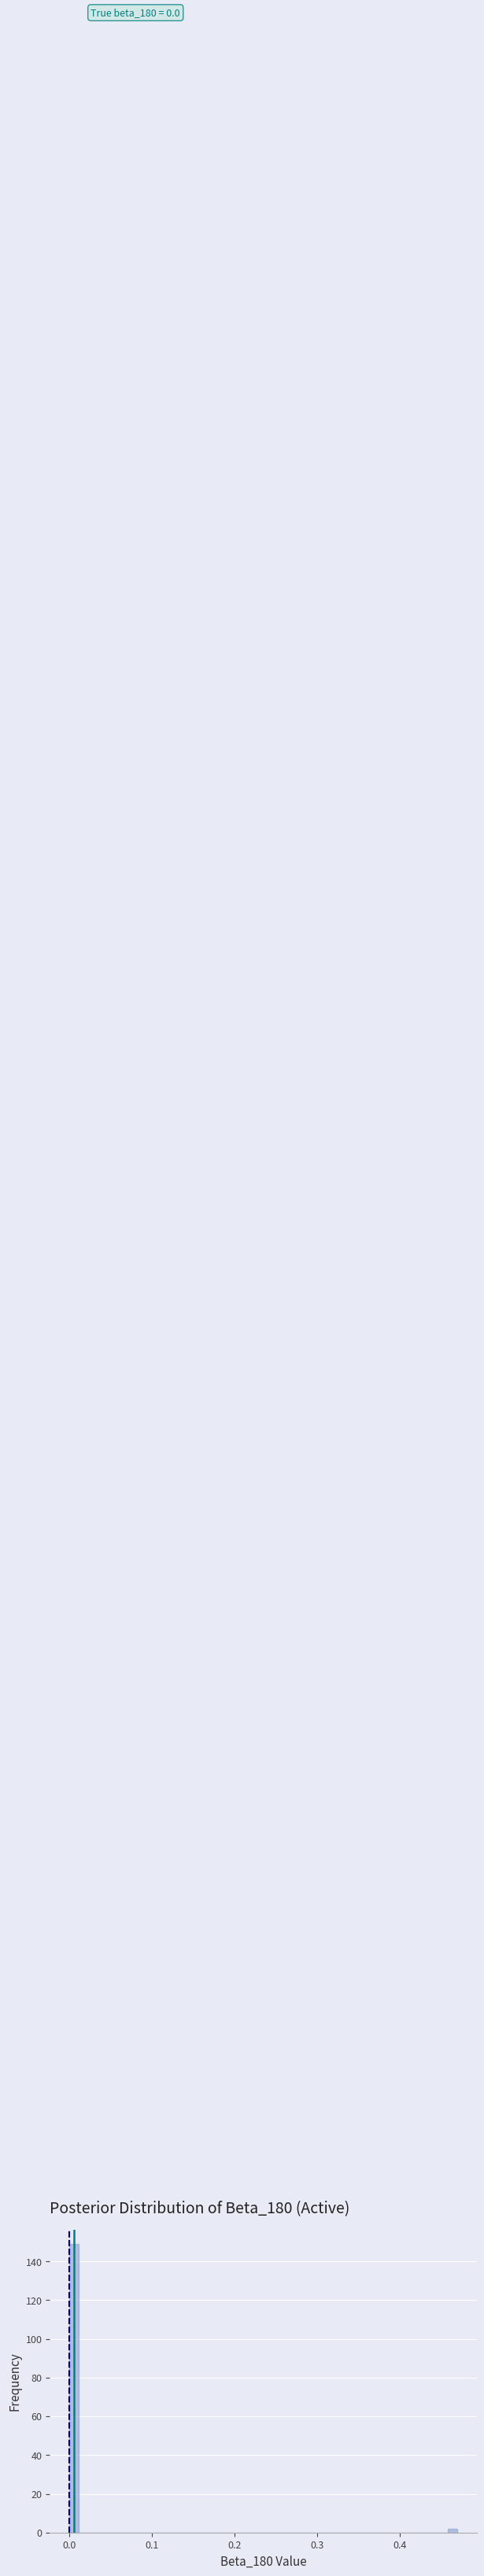

Around what value on the x-axis is the tallest bar? Give the approximate position of its centre, as read against the axis.

0.01